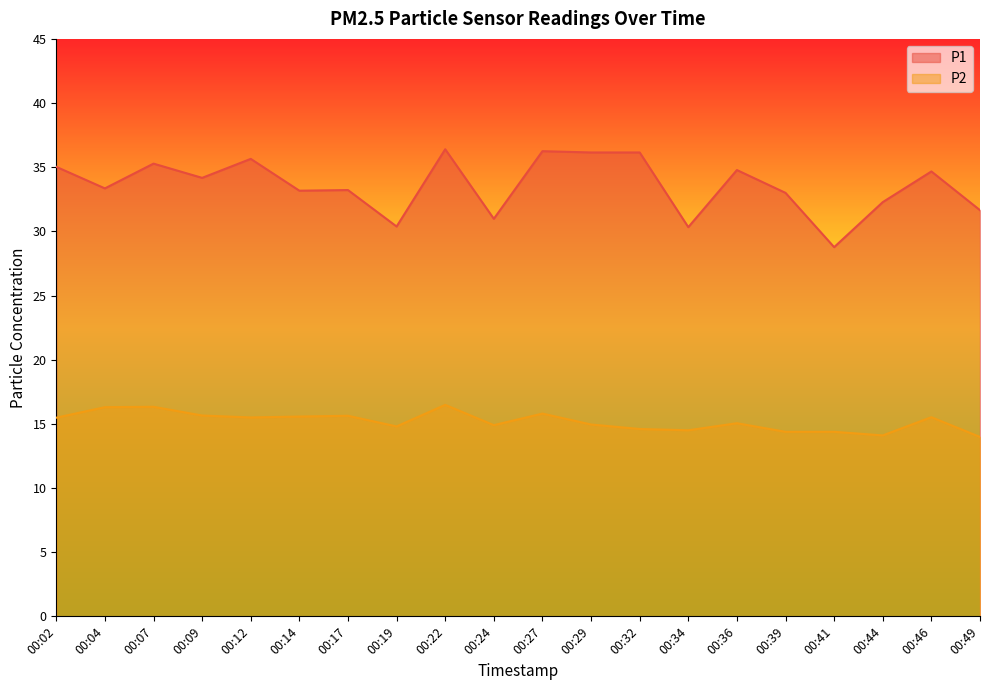

What is the greatest value displayed?

36.4